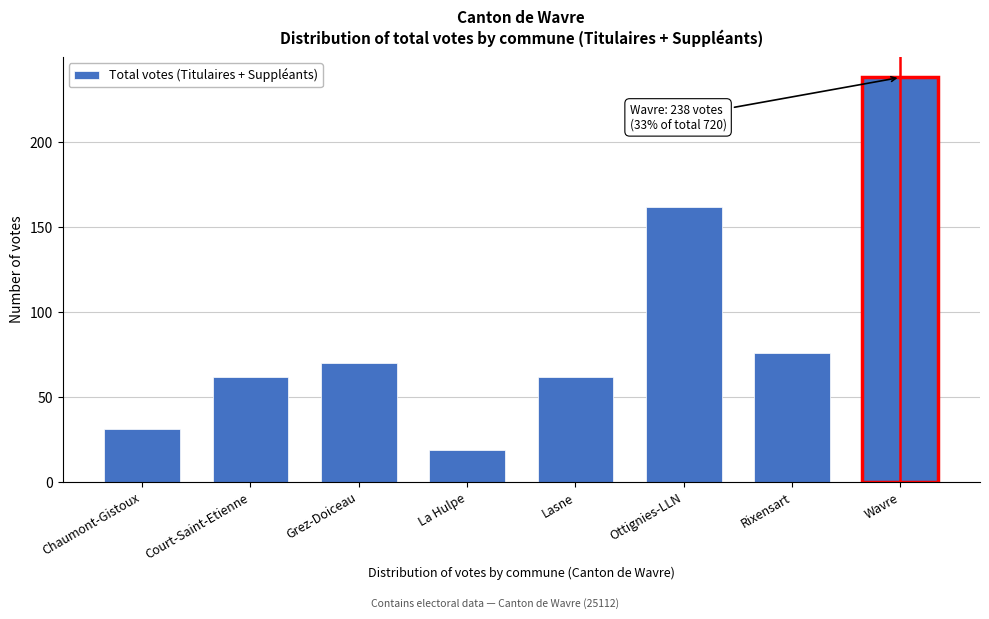

Reading left to right, what are all the values shown in this chart?

Chaumont-Gistoux=31	Court-Saint-Etienne=62	Grez-Doiceau=70	La Hulpe=19	Lasne=62	Ottignies-LLN=162	Rixensart=76	Wavre=238